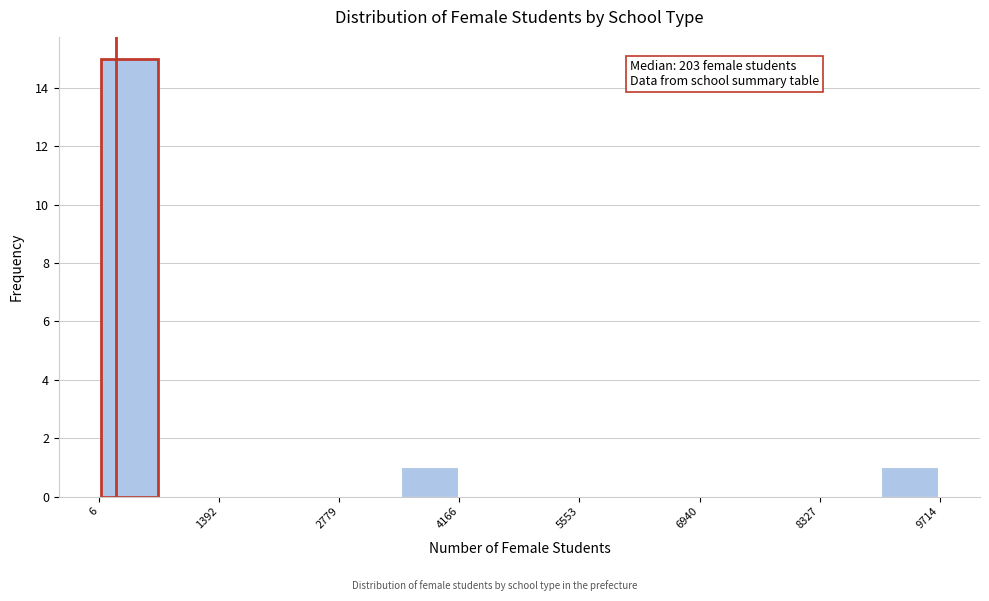

Around what value on the x-axis is the tallest bar? Give the approximate position of its centre, as read against the axis.

400